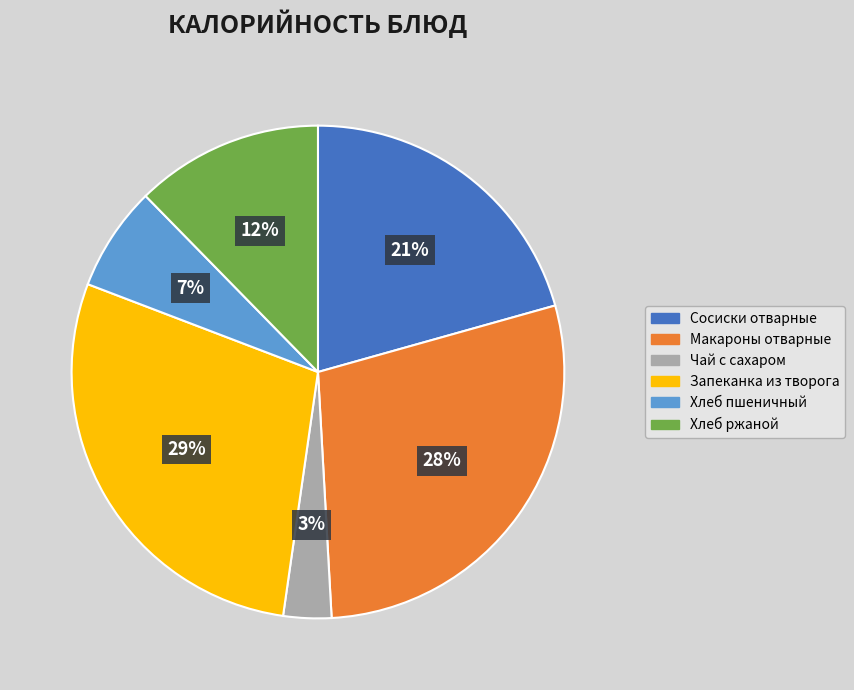

Is Запеканка из творога the majority of the pie?

No